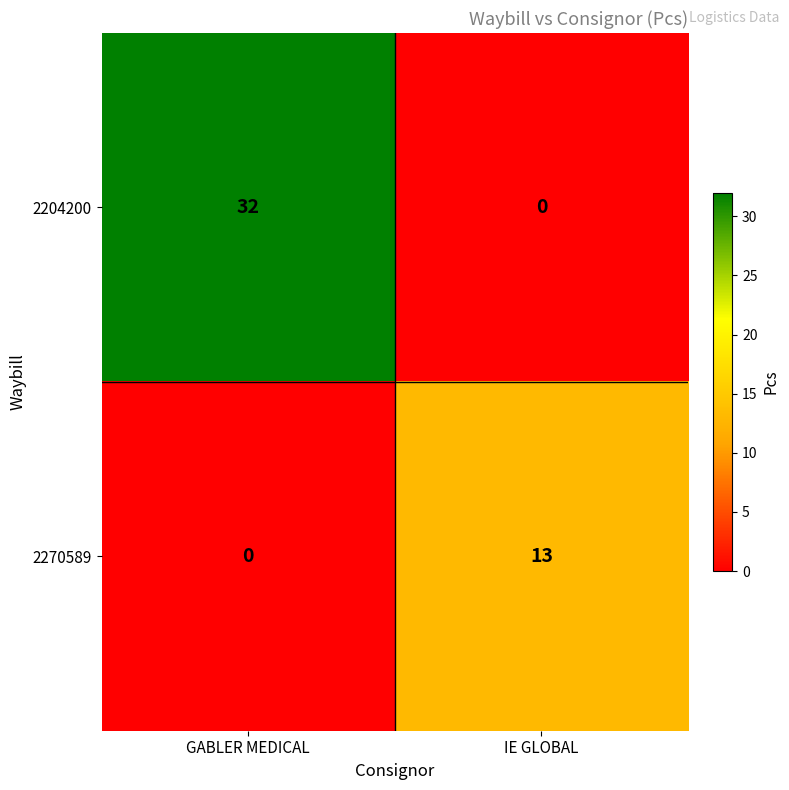

The 2204200 series shows 12 at IE GLOBAL. True or false?

False